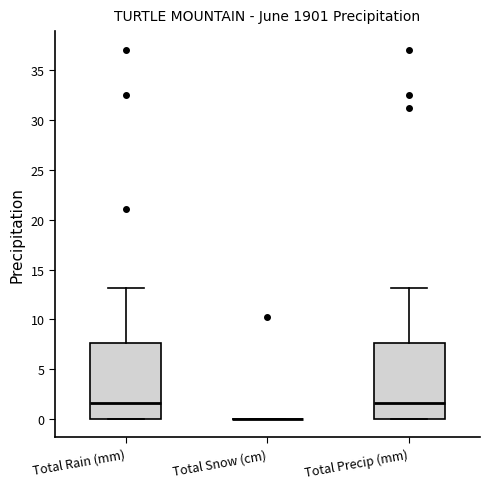

Where is the lower edge of the box for Total Rain (mm) on the y-axis? The values are not printed on the chart, so give them approximately, as read against the axis.

0.0